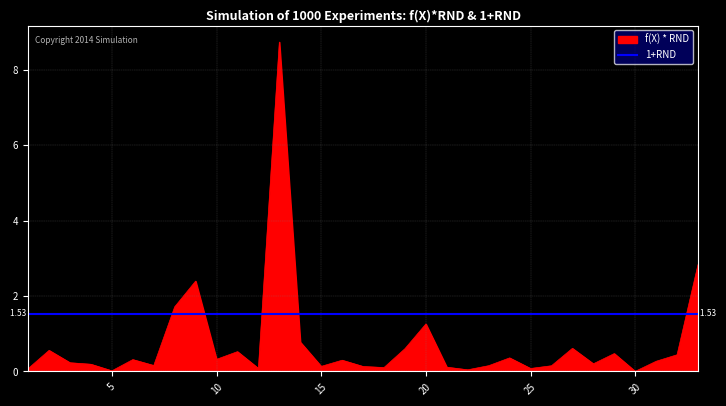

True or false: the data shows 0.4 at 10.

False